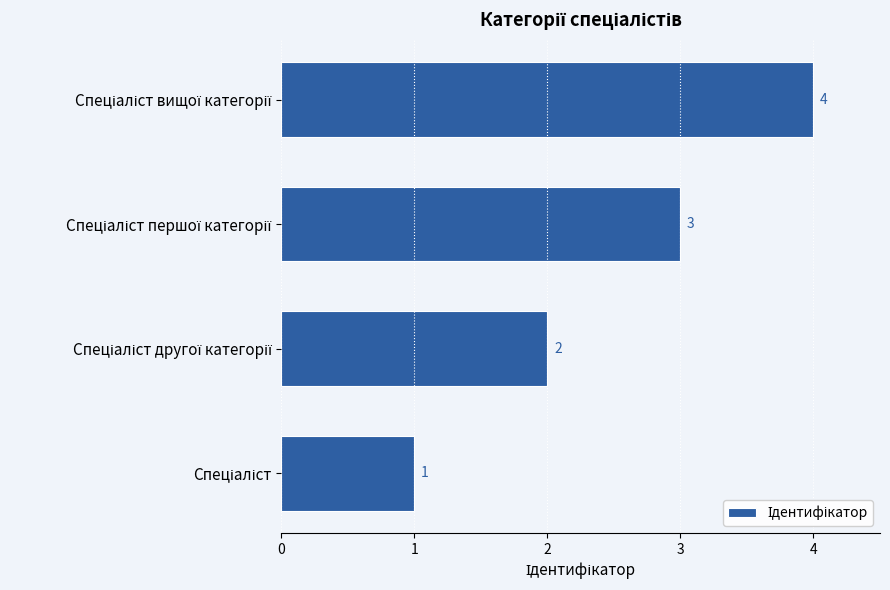

How many values are between 2 and 4?

3